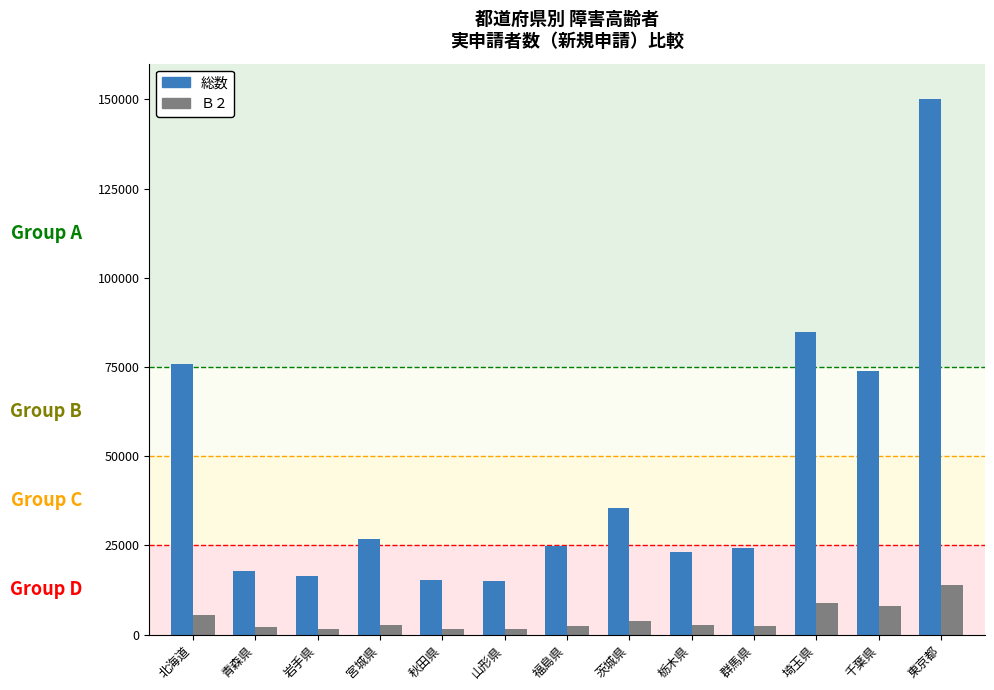

What is the difference between the highest and lowest values at 青森県?

15780